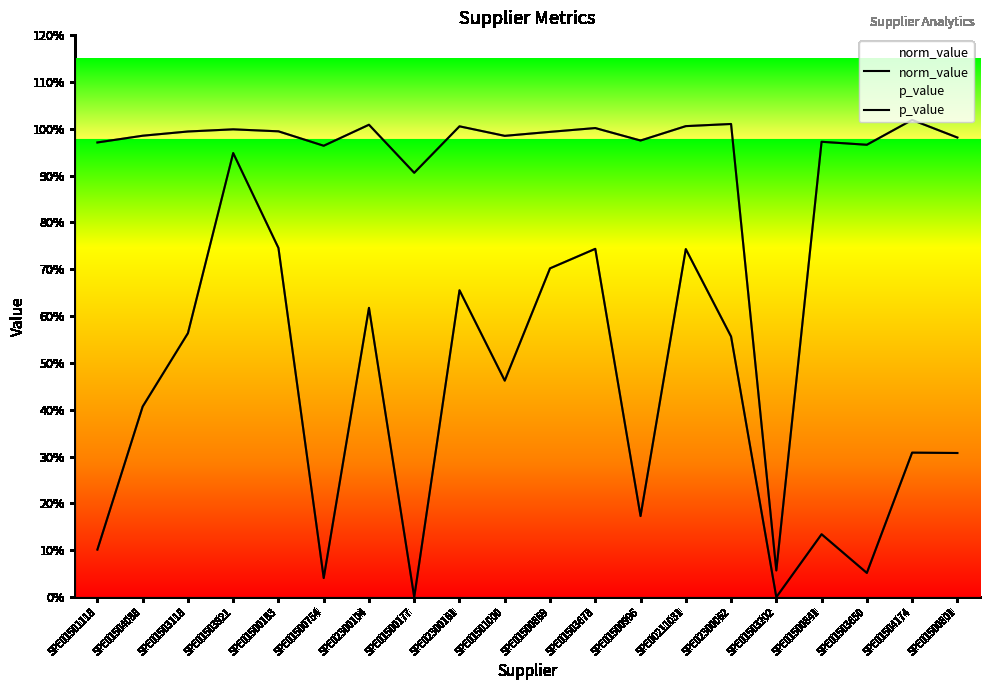

Where is norm_value nearest to the value 0?

SPE01503202